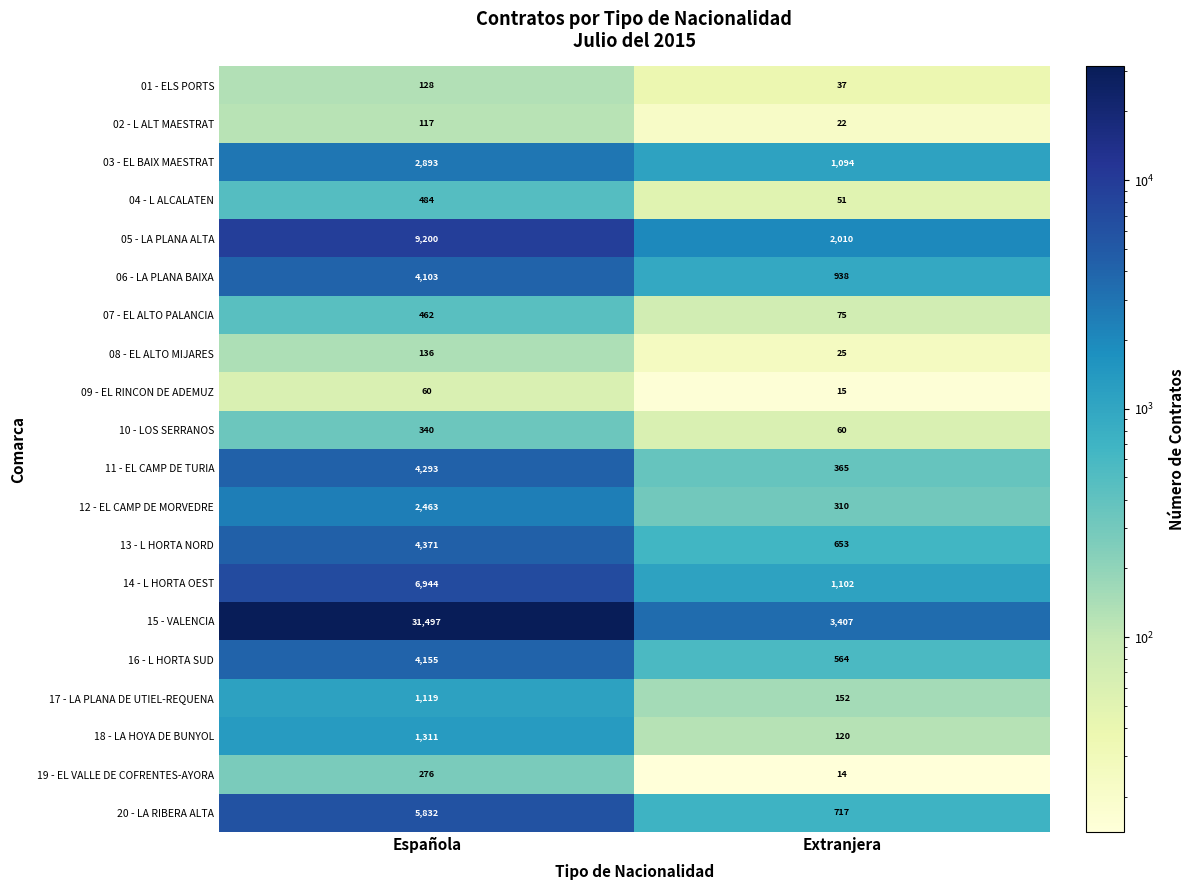

What is the maximum value shown in the chart?

31497